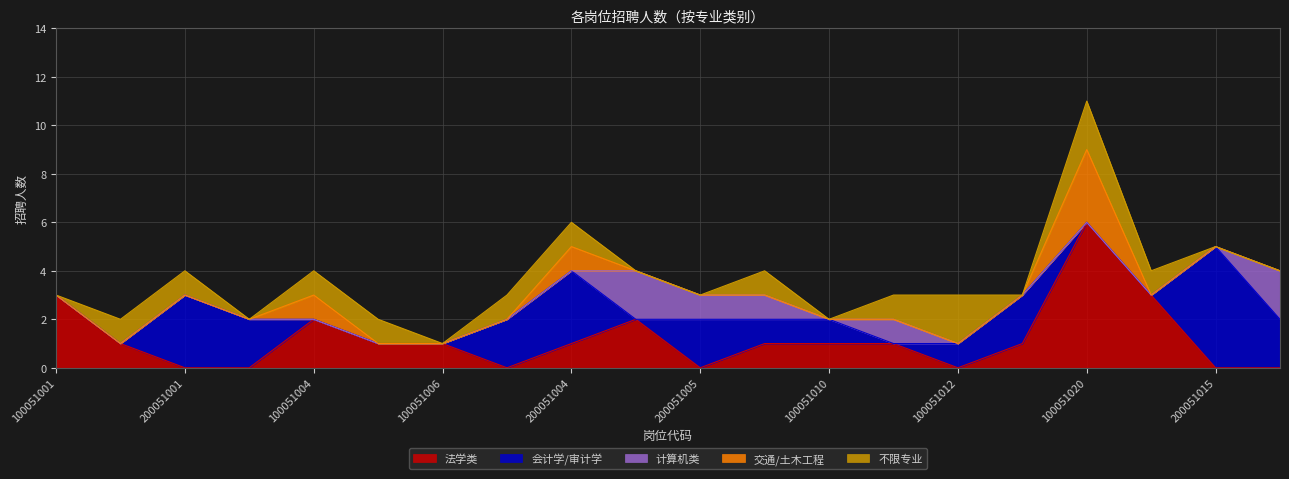

How many 法学类 values are between 0 and 2?

17